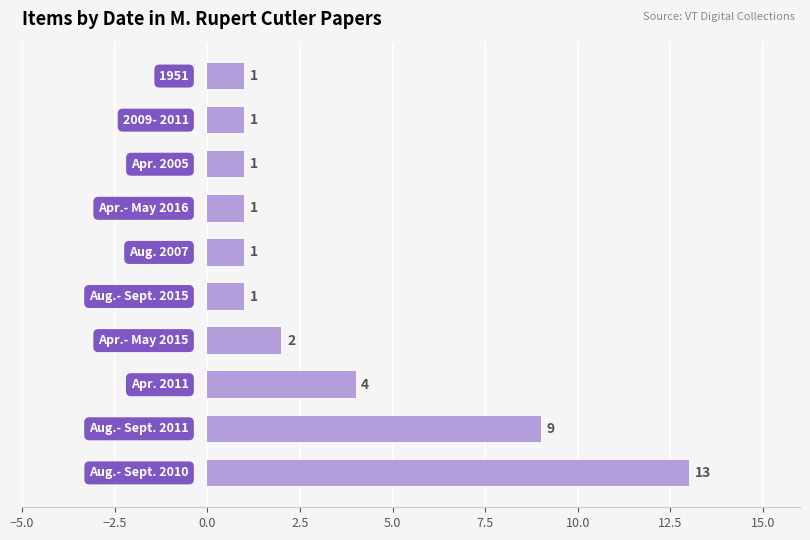

What is the greatest value displayed?

13